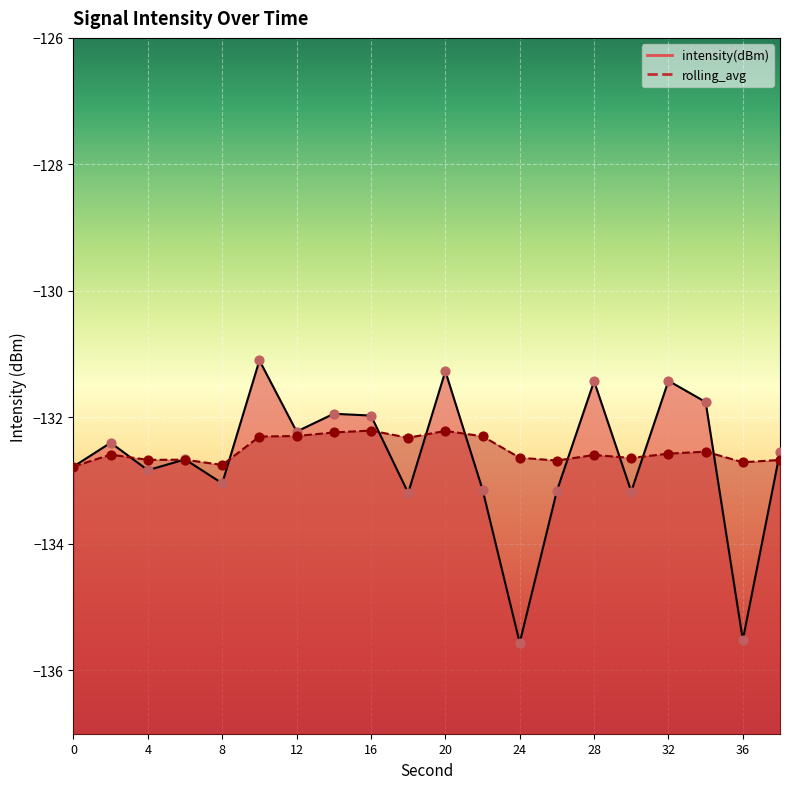

Is the value of rolling_avg at 8 greater than the value of intensity(dBm) at 2?

No